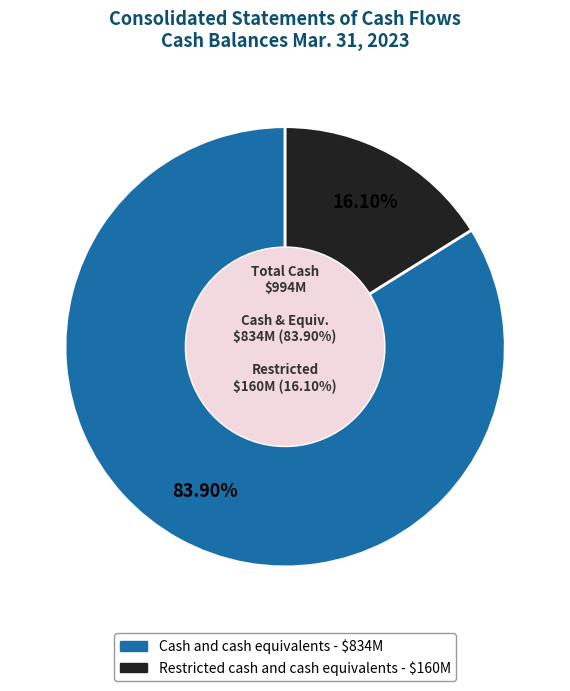

True or false: Restricted cash and cash equivalents accounts for 16% of the total.

True